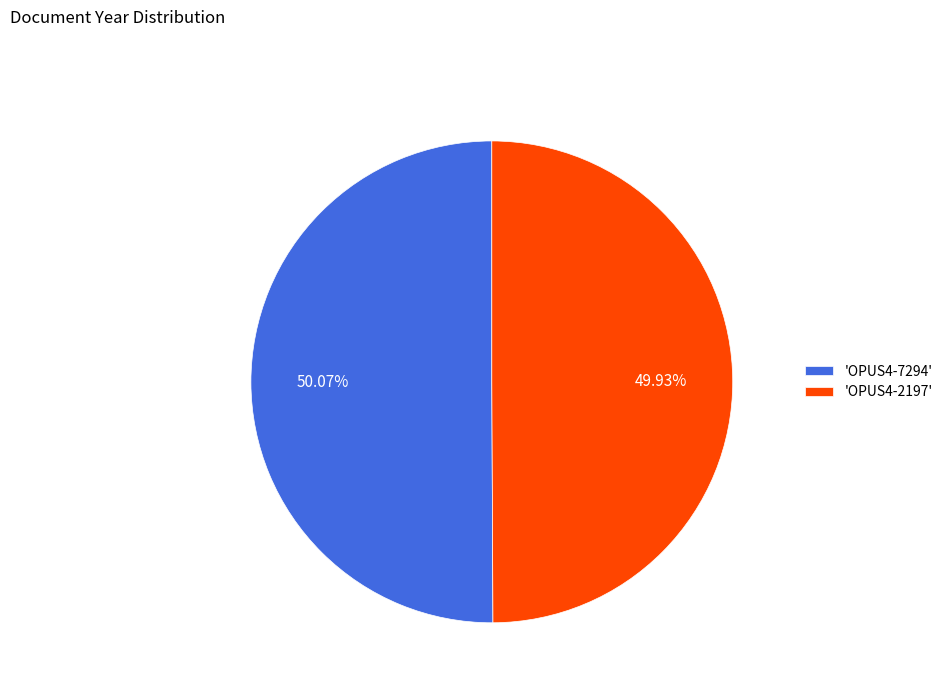

What is the ratio of the value at 'OPUS4-2197' to the value at 'OPUS4-7294'?

1.0